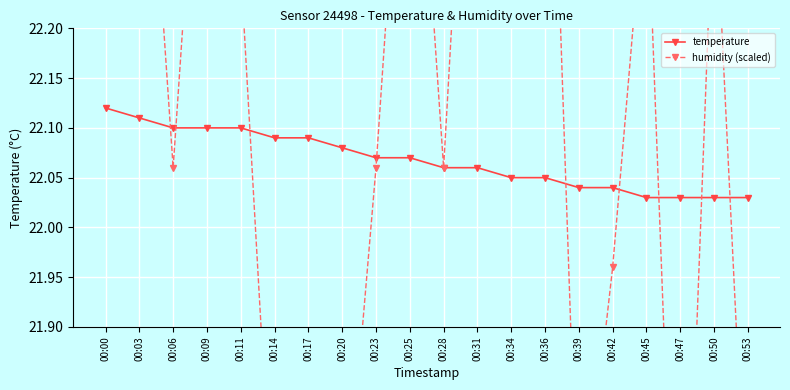

How many data points does each series have?

20